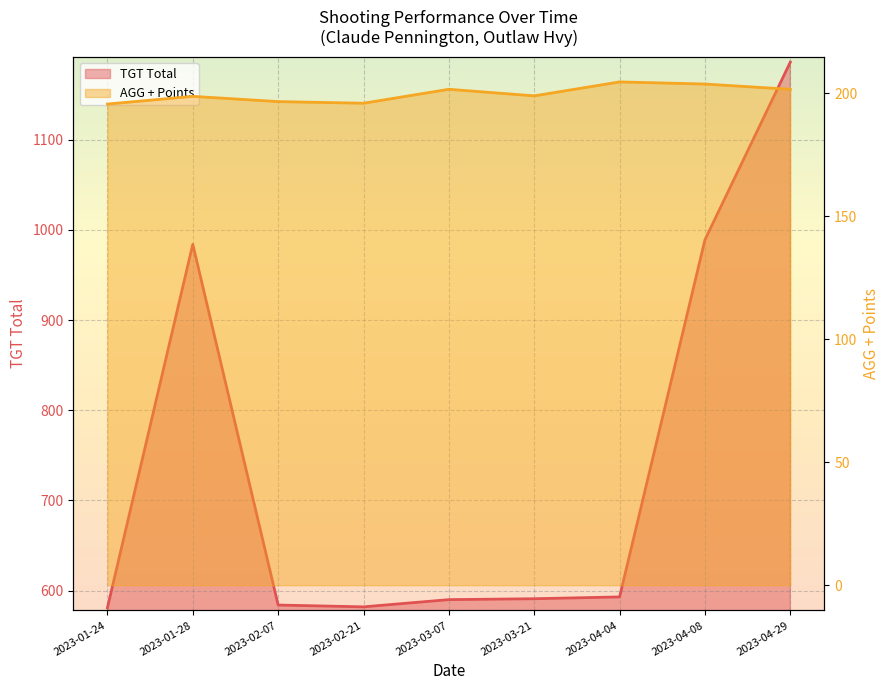

What is the average value of the AGG + Points series?

199.8